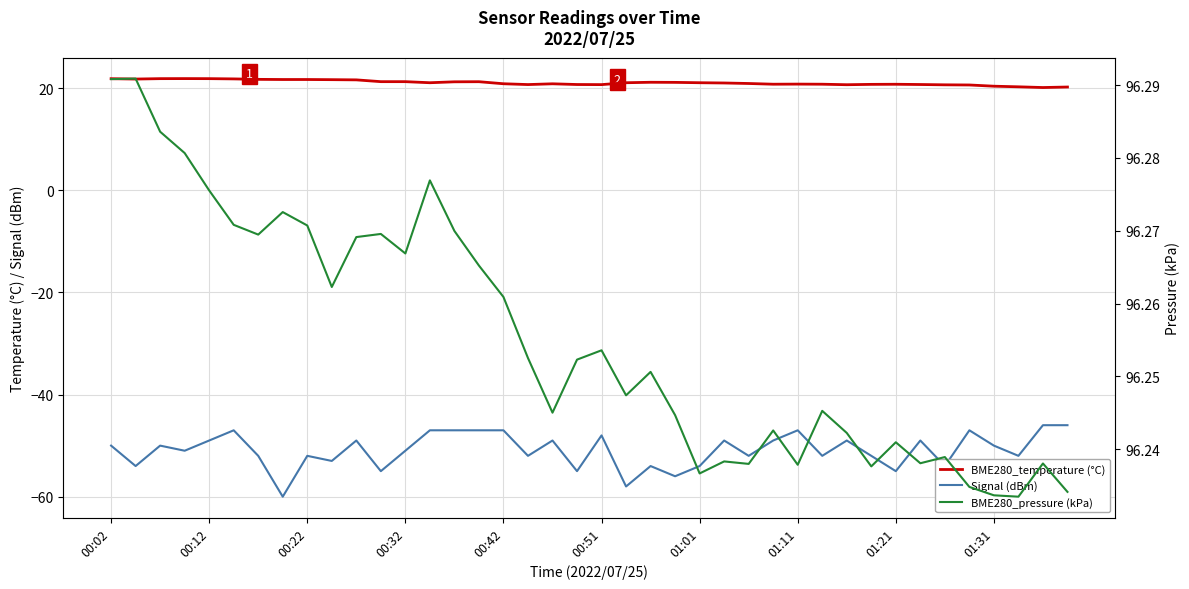

What is the spread (max minus min) of values at 01:21?

151.2